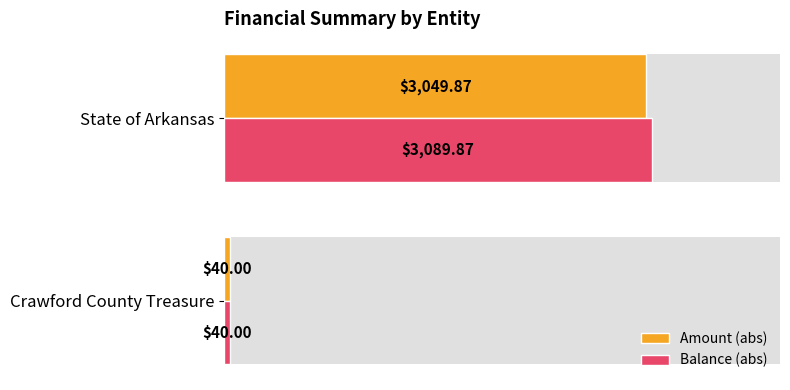

How many values in the Amount (abs) series exceed 3049?

1